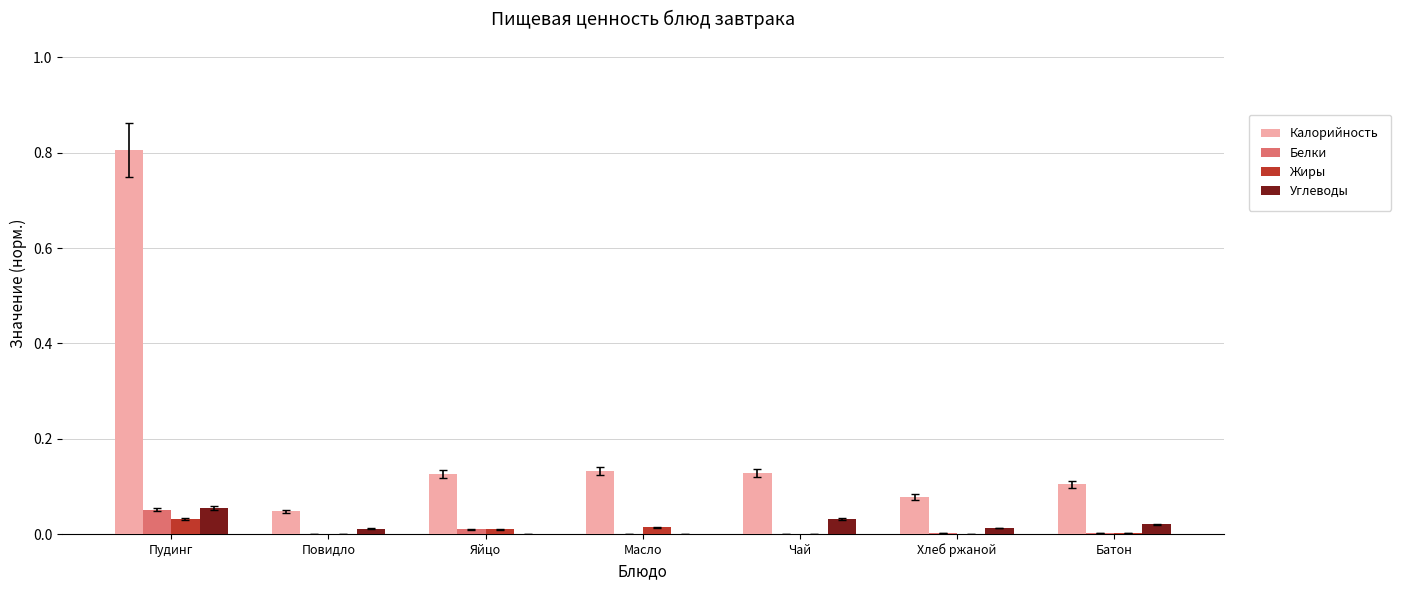

The value of Жиры at Масло is 0.0. True or false?

True